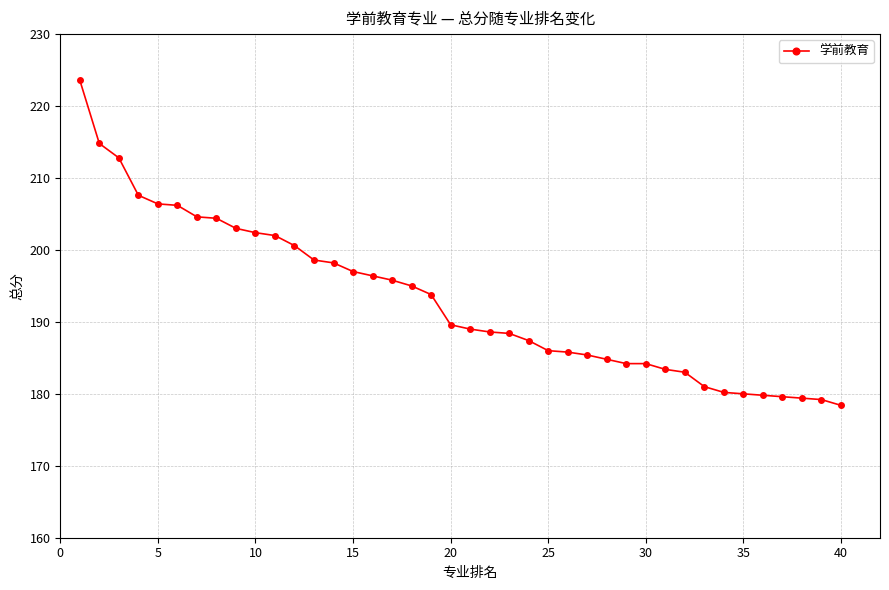

What is the difference between the second highest and second lowest values?

35.6